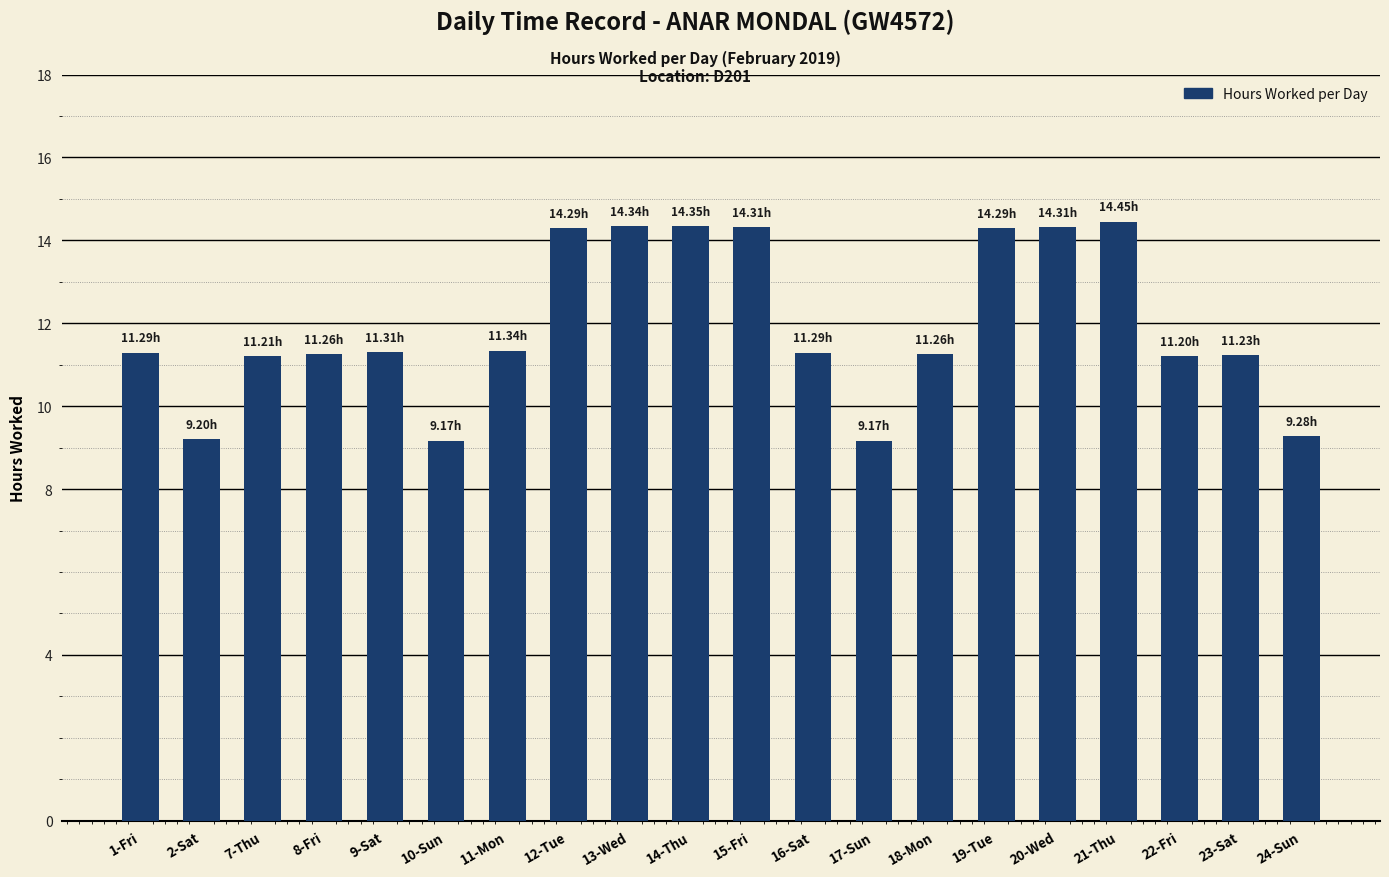

What is the change in value from 7-Thu to 21-Thu?

+3.2